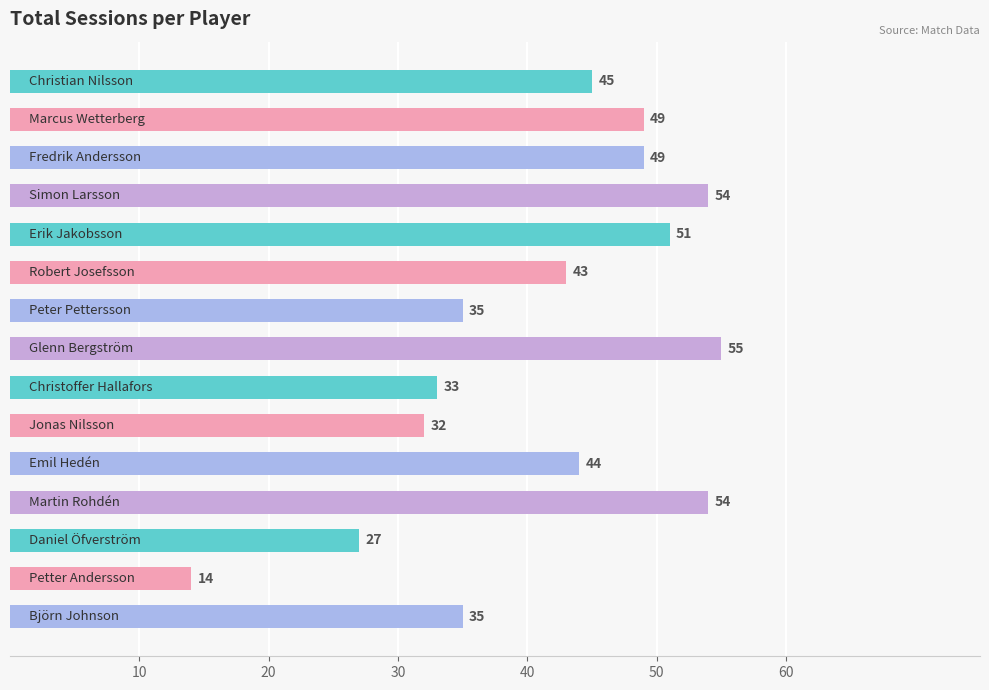

What is the difference between the second highest and second lowest values?

27